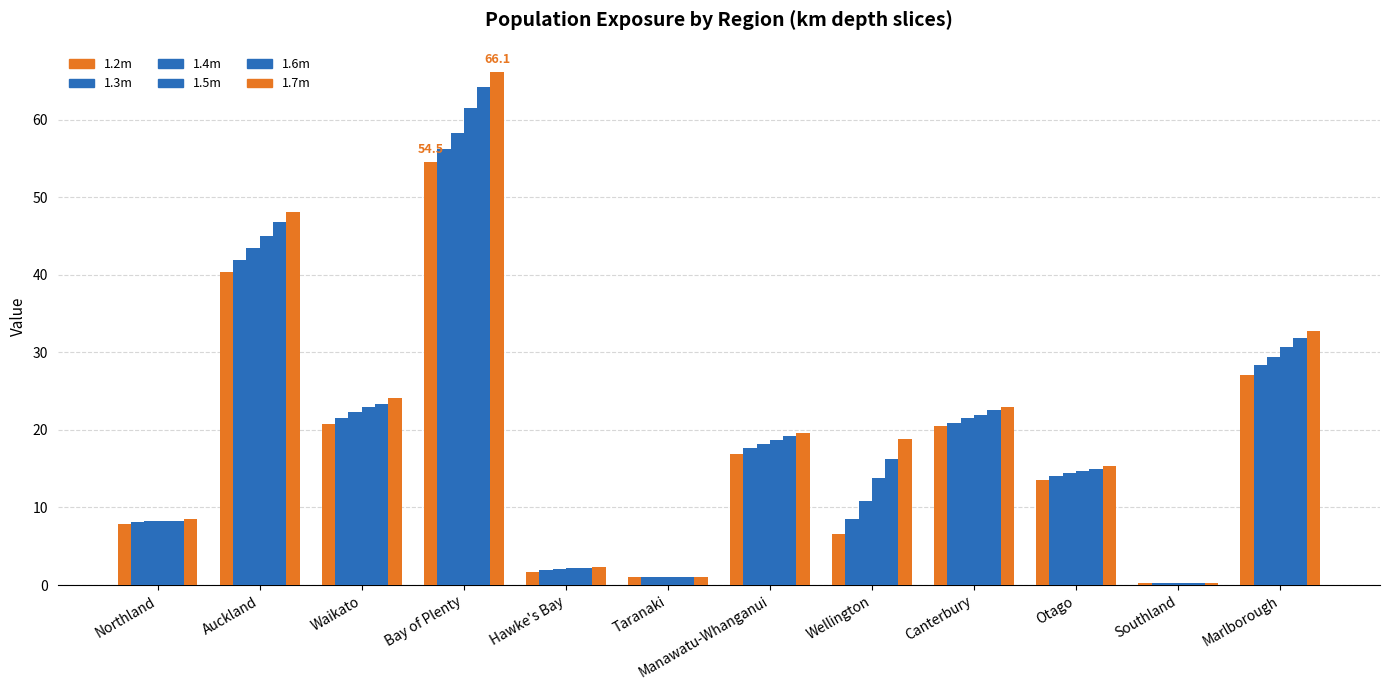

At which label does 1.7m first exceed 19?

Auckland